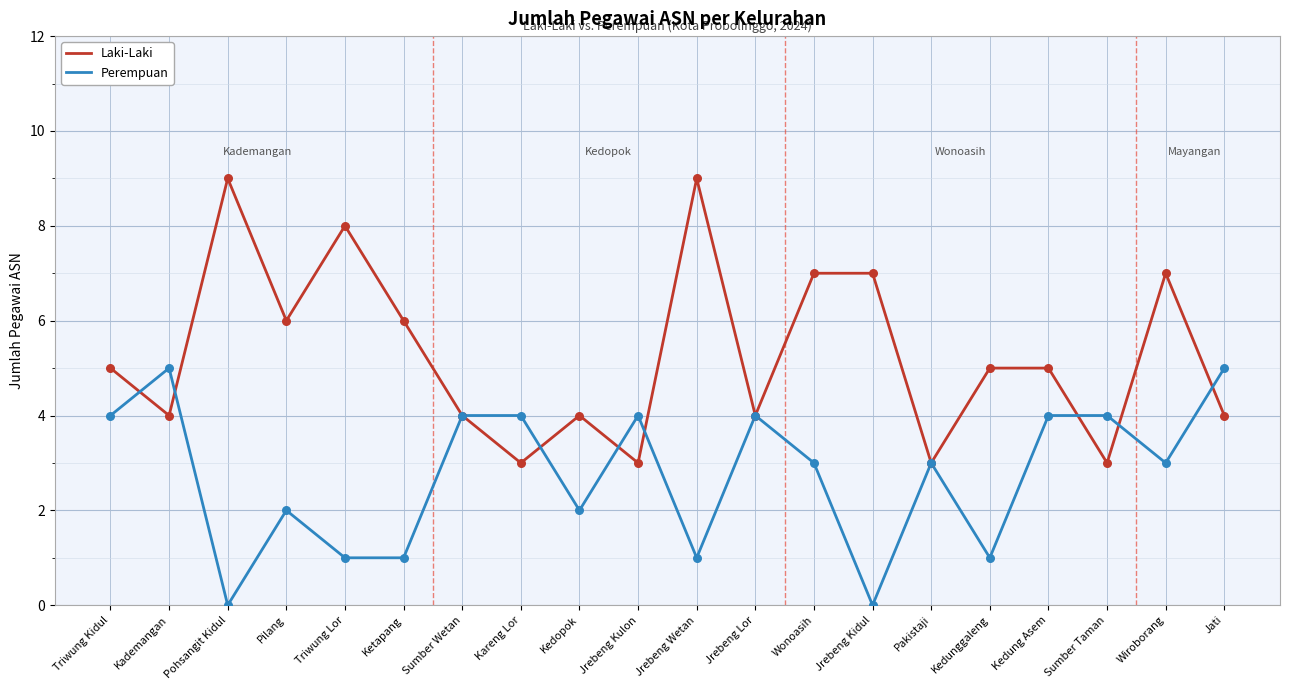

What are all the series names shown in the legend?

Laki-Laki, Perempuan